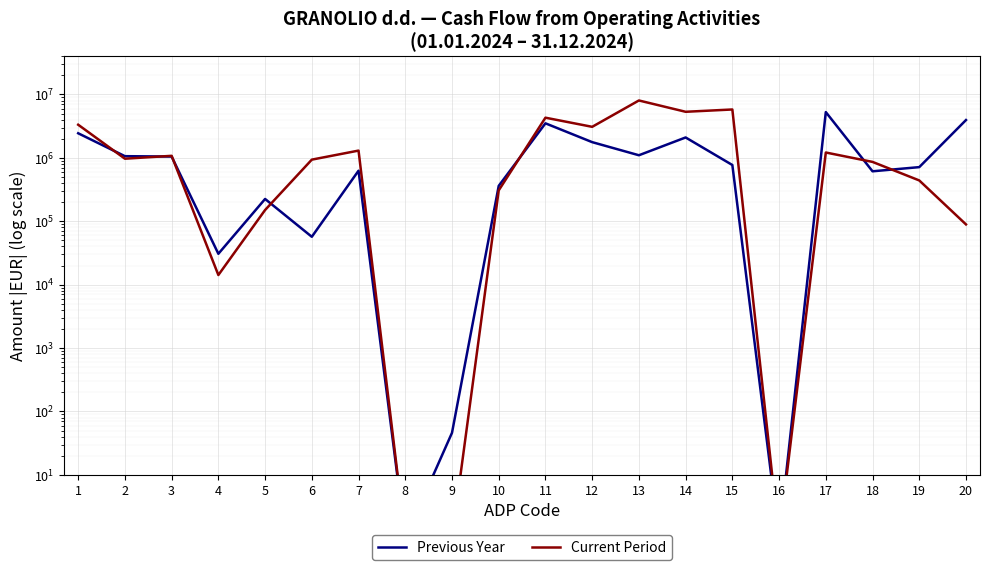

The value of Current Period at 1 is 1813365. True or false?

False